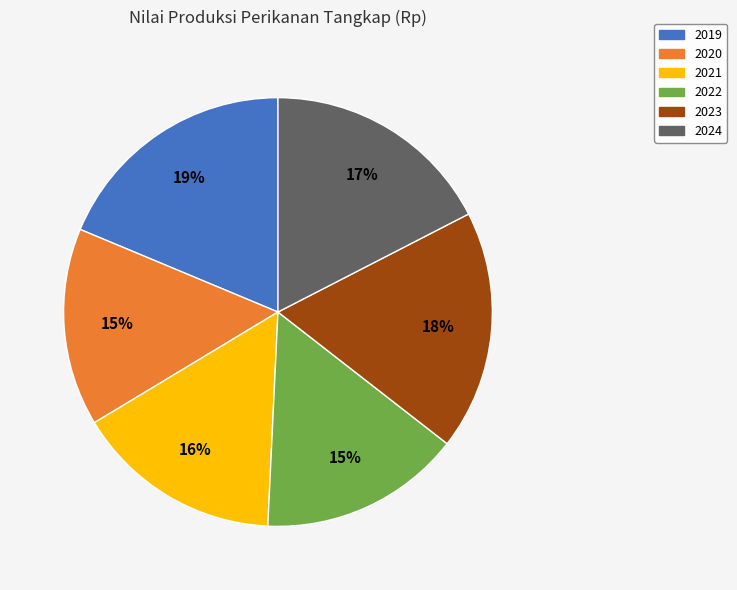

Do 2022 and 2024 together represent more than half of the pie?

No